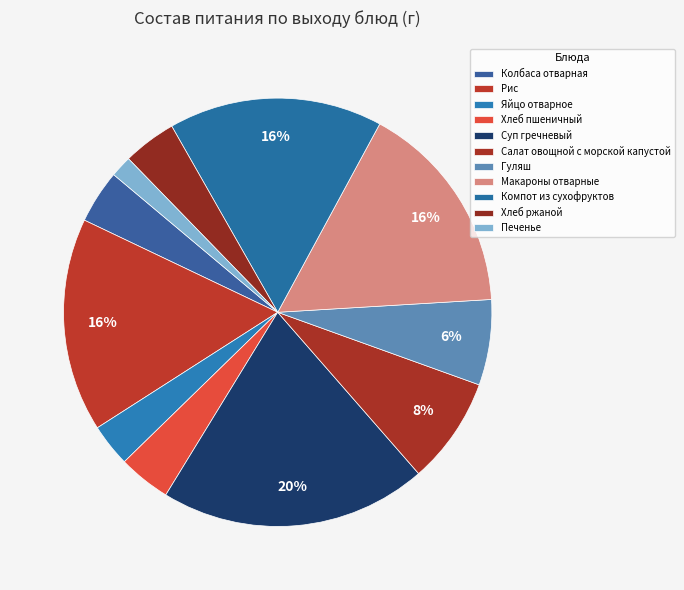

Is it true that Хлеб пшеничный is 12% of the pie?

False